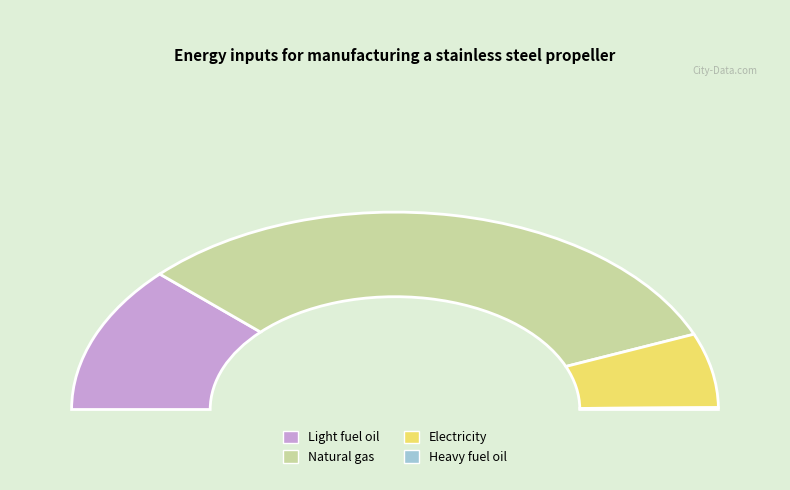

Is Natural gas the majority of the pie?

Yes